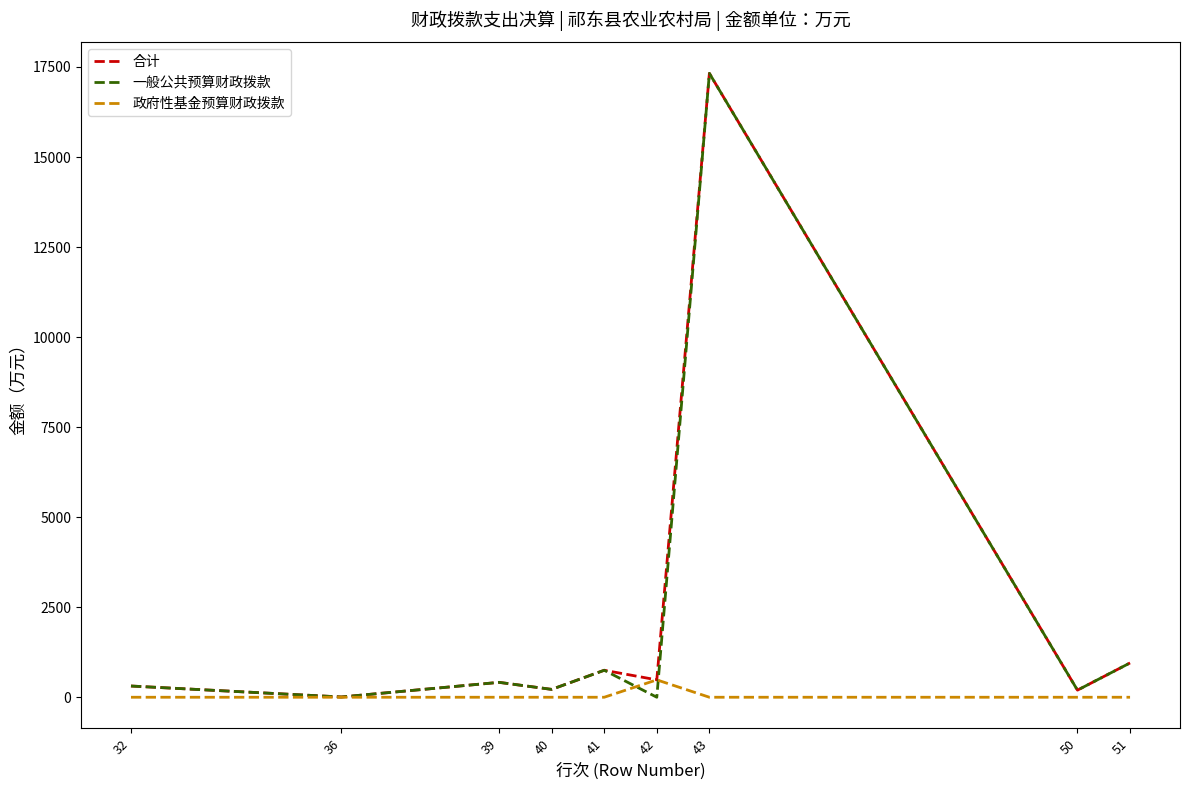

The value of 一般公共预算财政拨款 at 42 is 7791.4. True or false?

False